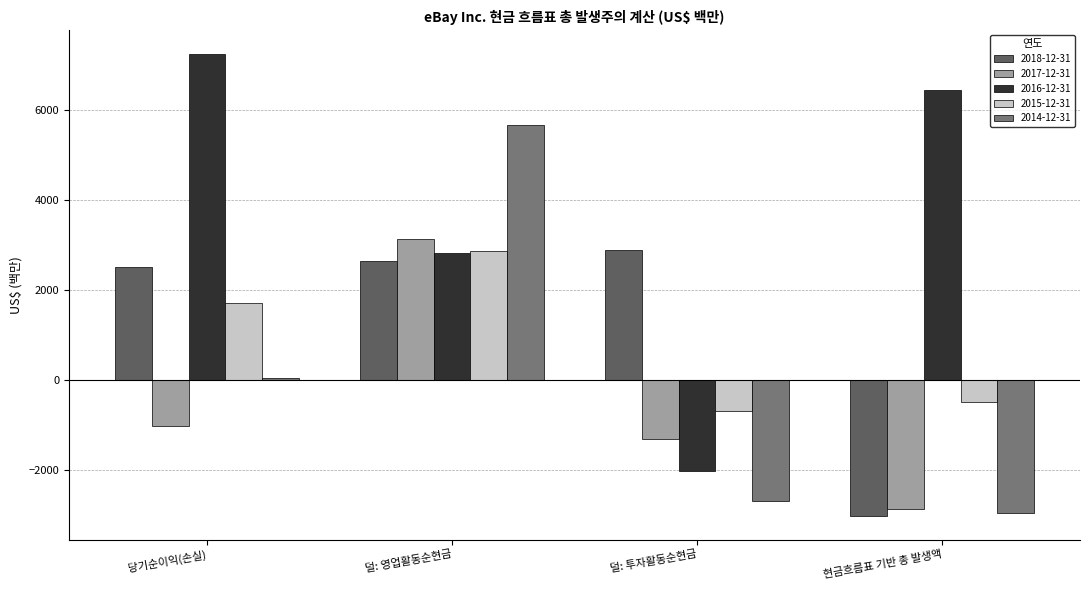

Reading right to left, extract all data points from this chart.

2018-12-31: -3025	2894	2661	2530
2017-12-31: -2866	-1296	3146	-1016
2016-12-31: 6447	-2008	2827	7266
2015-12-31: -479	-673	2877	1725
2014-12-31: -2958	-2673	5677	46